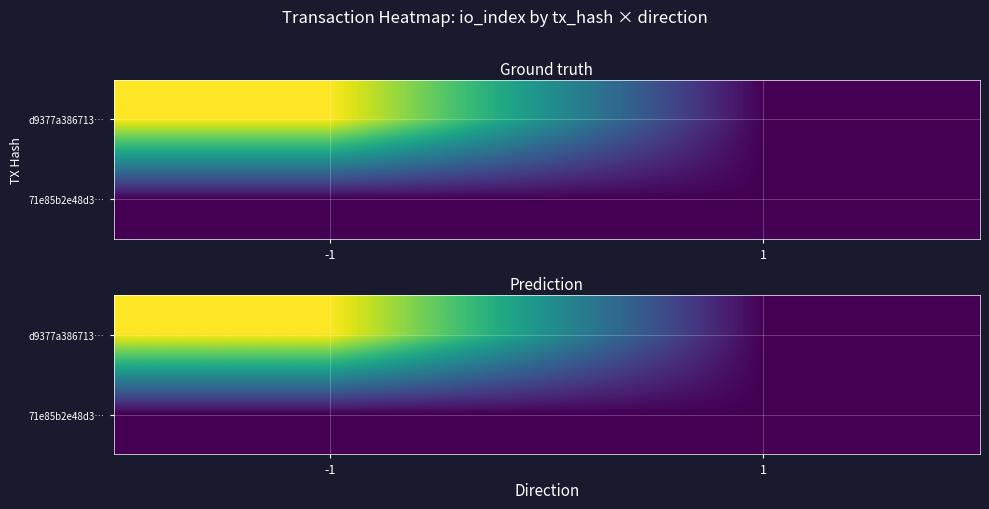

What is the maximum value shown in the chart?

536